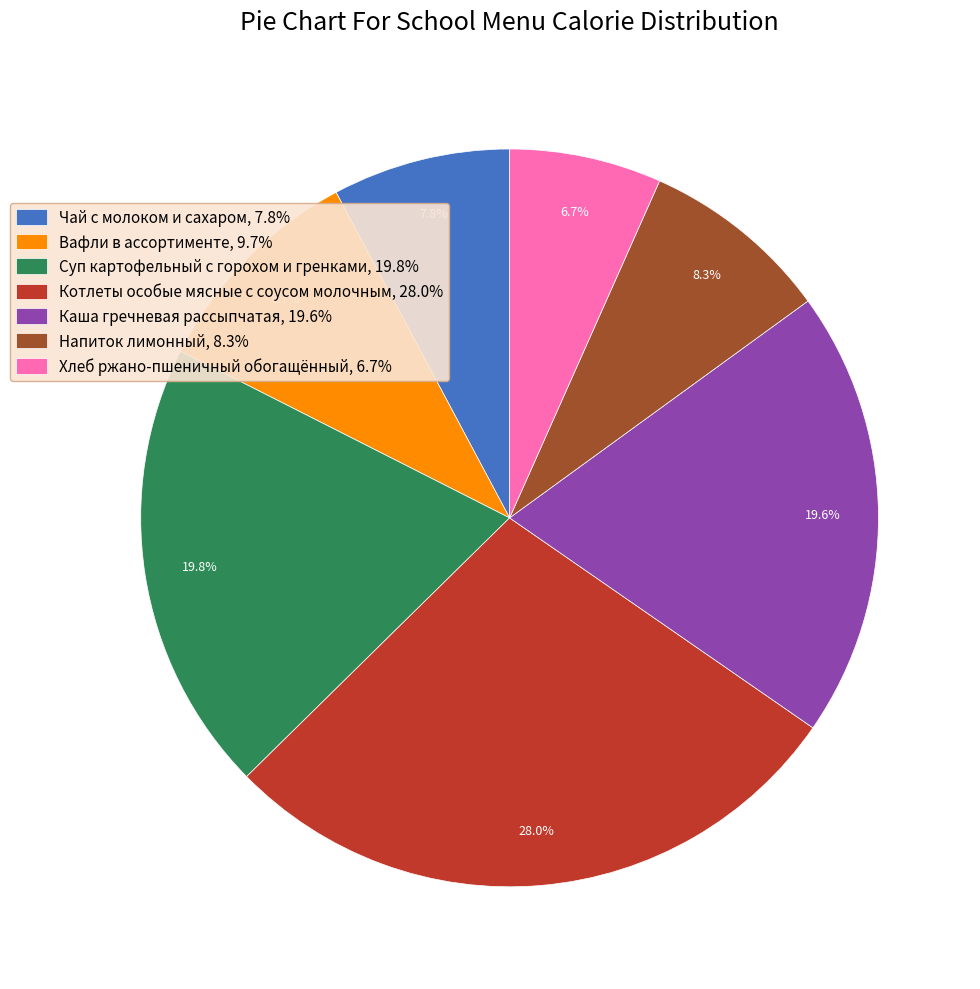

What is the smallest slice in the pie chart?

Хлеб ржано-пшеничный обогащённый